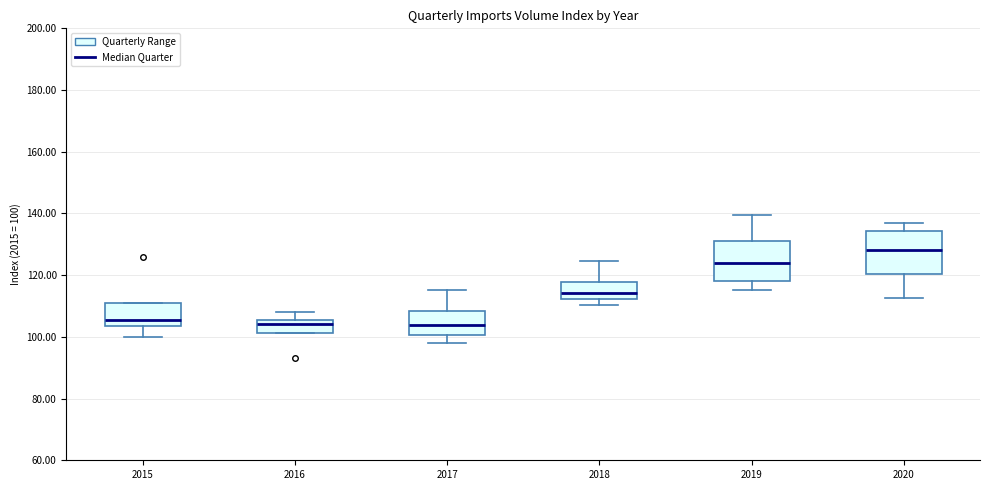

Where does the upper whisker of the box at x = 2019 end on the y-axis? The values are not printed on the chart, so give them approximately, as read against the axis.

140